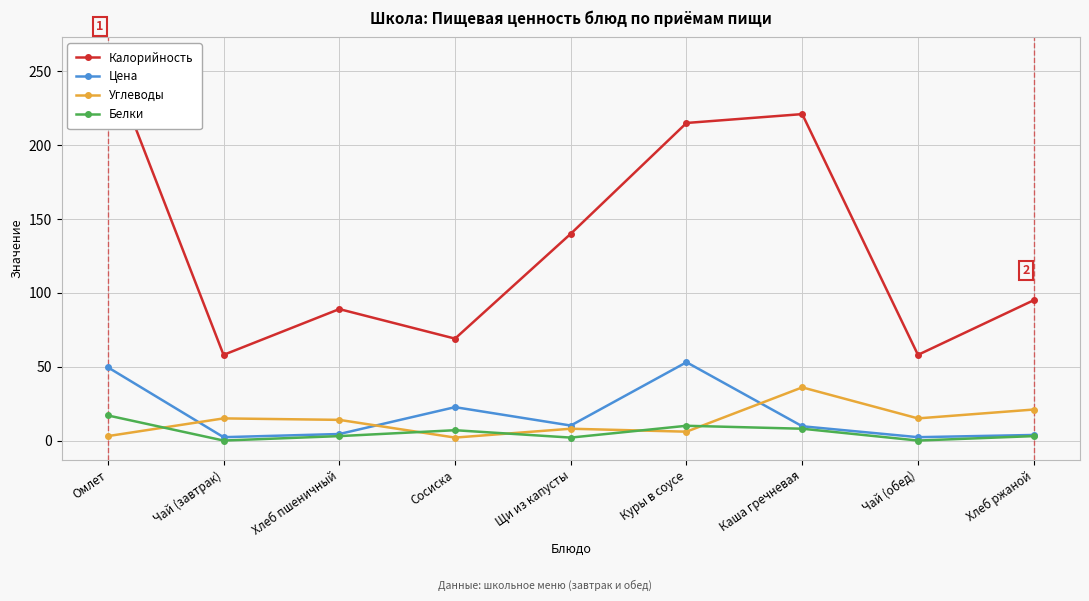

Which series has the largest total across all categories?

Калорийность